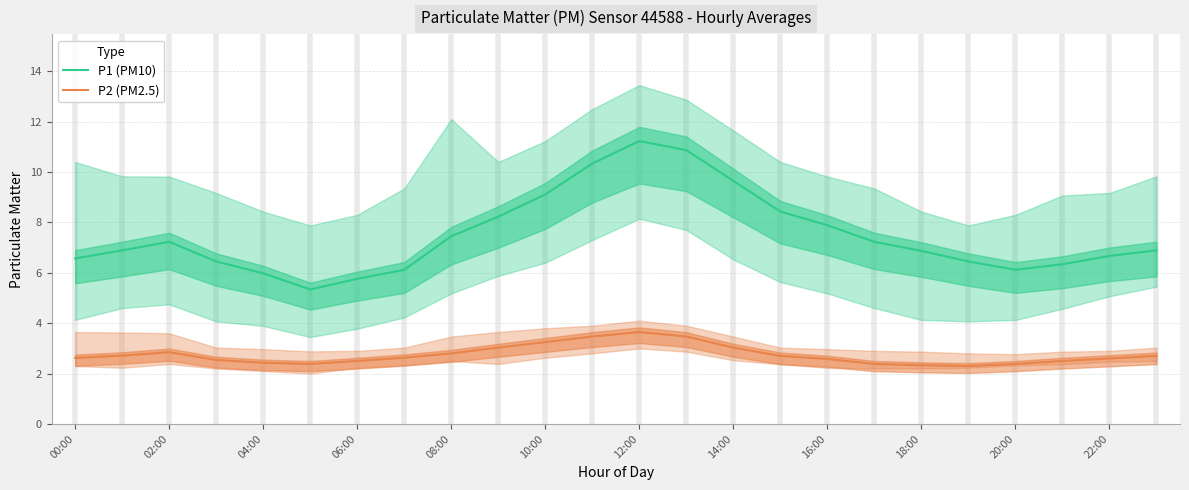

How many lines are shown in the chart?

2